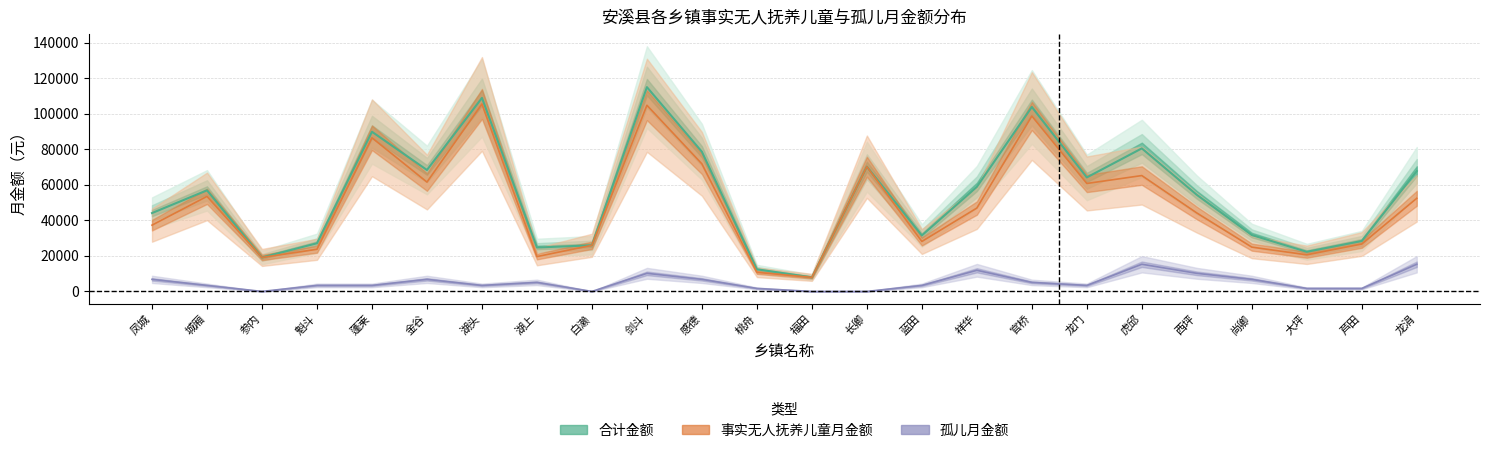

True or false: 事实无人抚养儿童月金额 and 孤儿月金额 intersect in this chart.

False